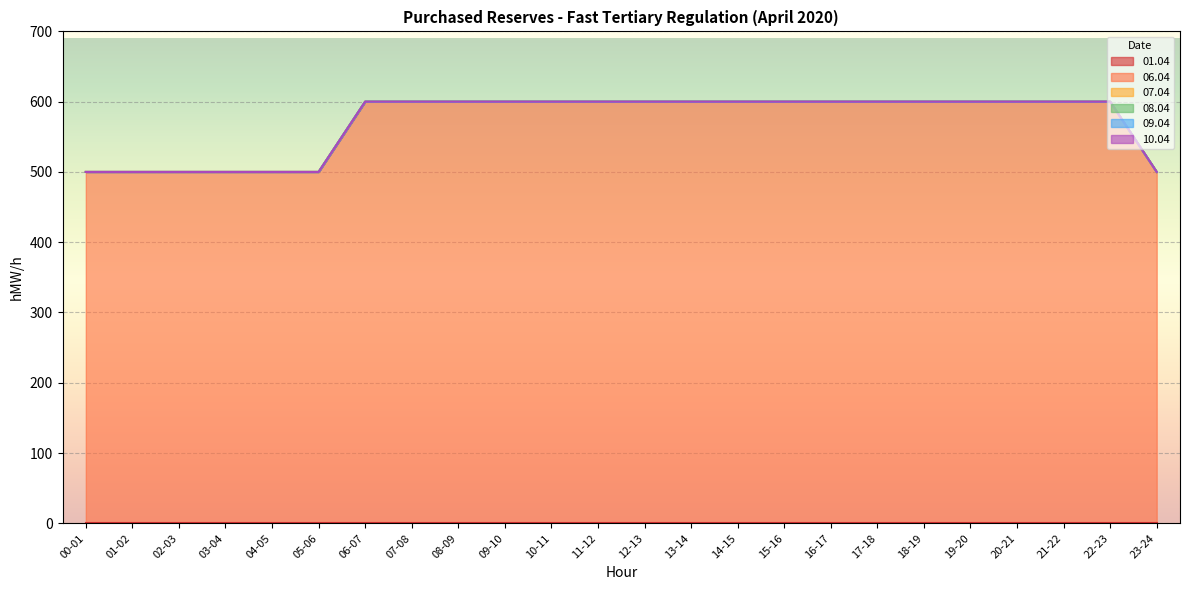

The 06.04 series shows 600 at 19-20. True or false?

True